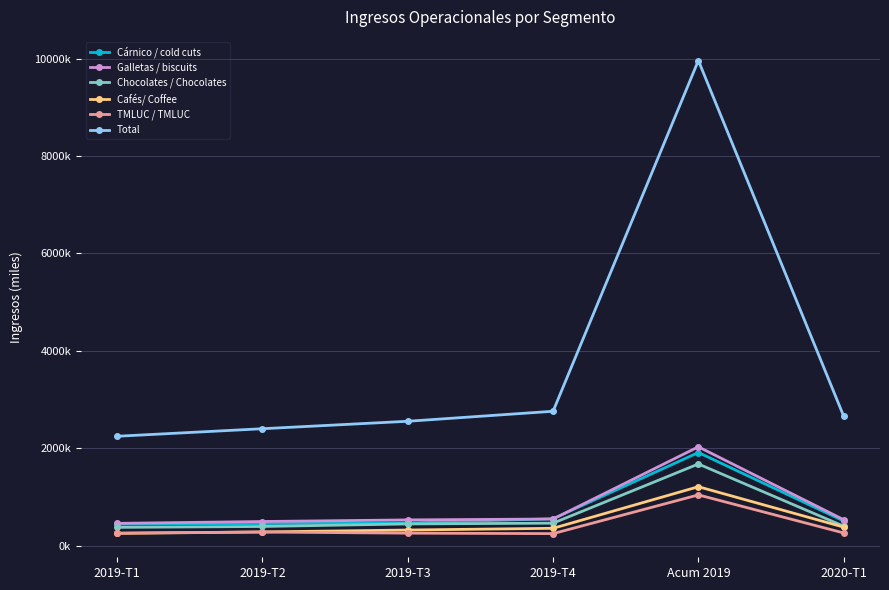

Does the chart have visible grid lines?

Yes